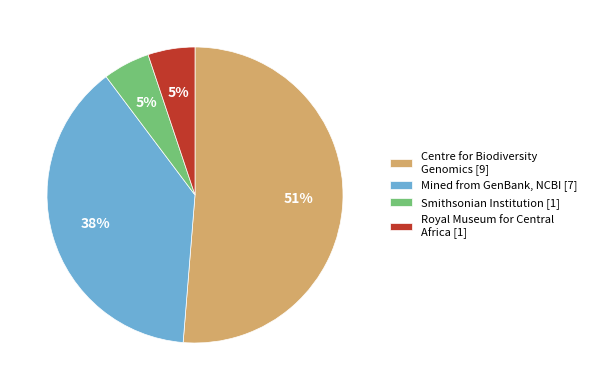

Which slice is the largest?

Centre for Biodiversity Genomics [9]